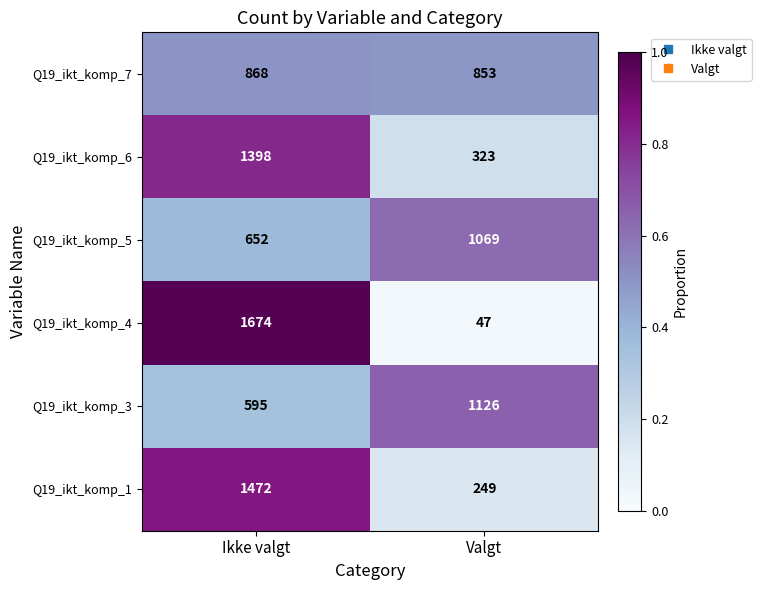

Which series has the largest range (max minus min)?

Q19_ikt_komp_4